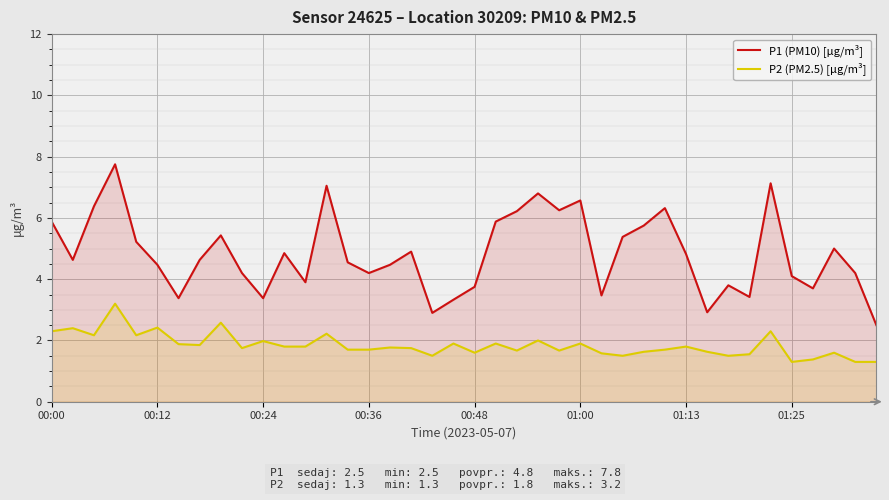

Is it true that P2 (PM2.5) [µg/m³] equals 0.7 at 37?

False